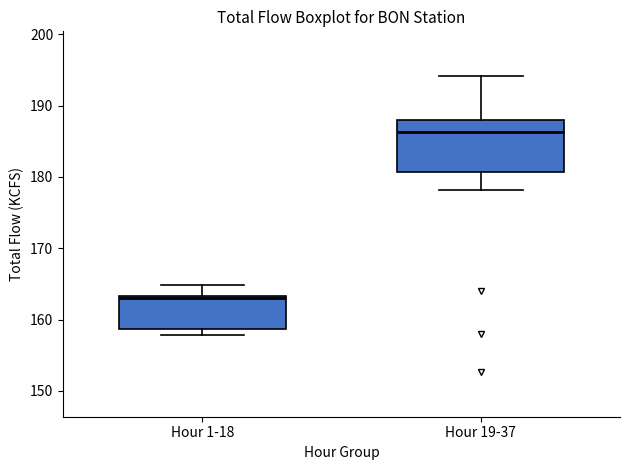

Which box is the tallest, from its lower edge to its upper edge?

Hour 19-37